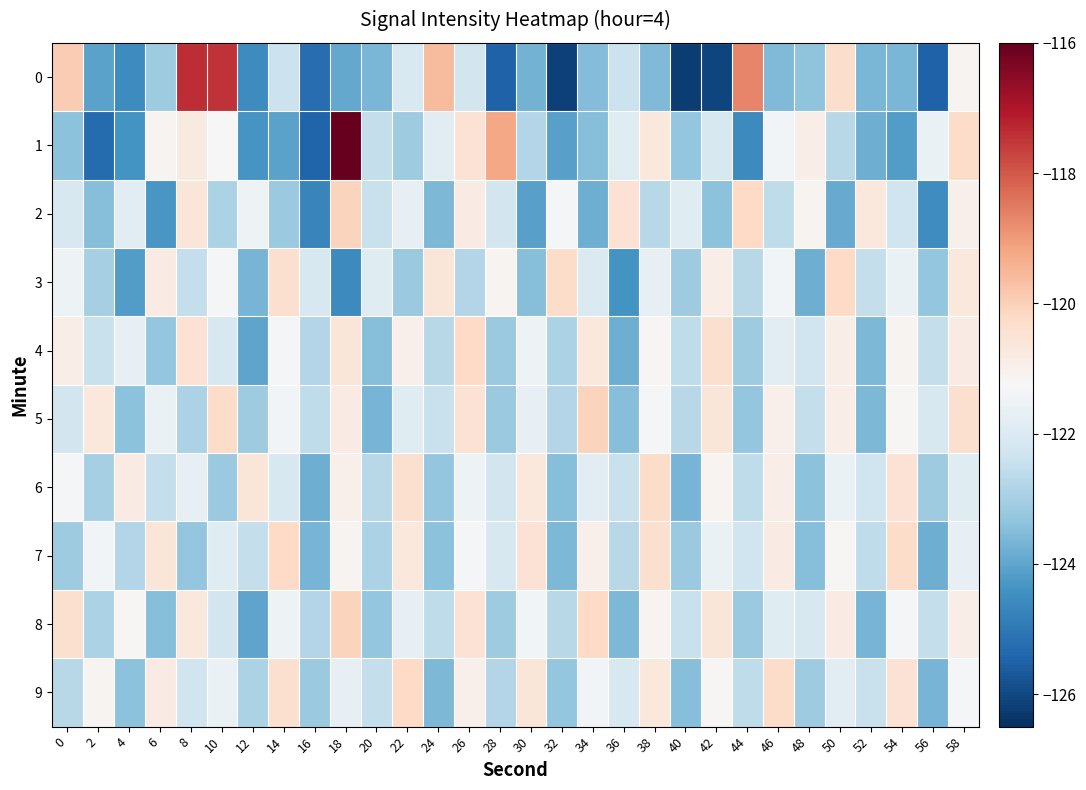

At 44, list the series in order from smallest to largest.

1, 5, 8, 4, 3, 6, 9, 7, 2, 0